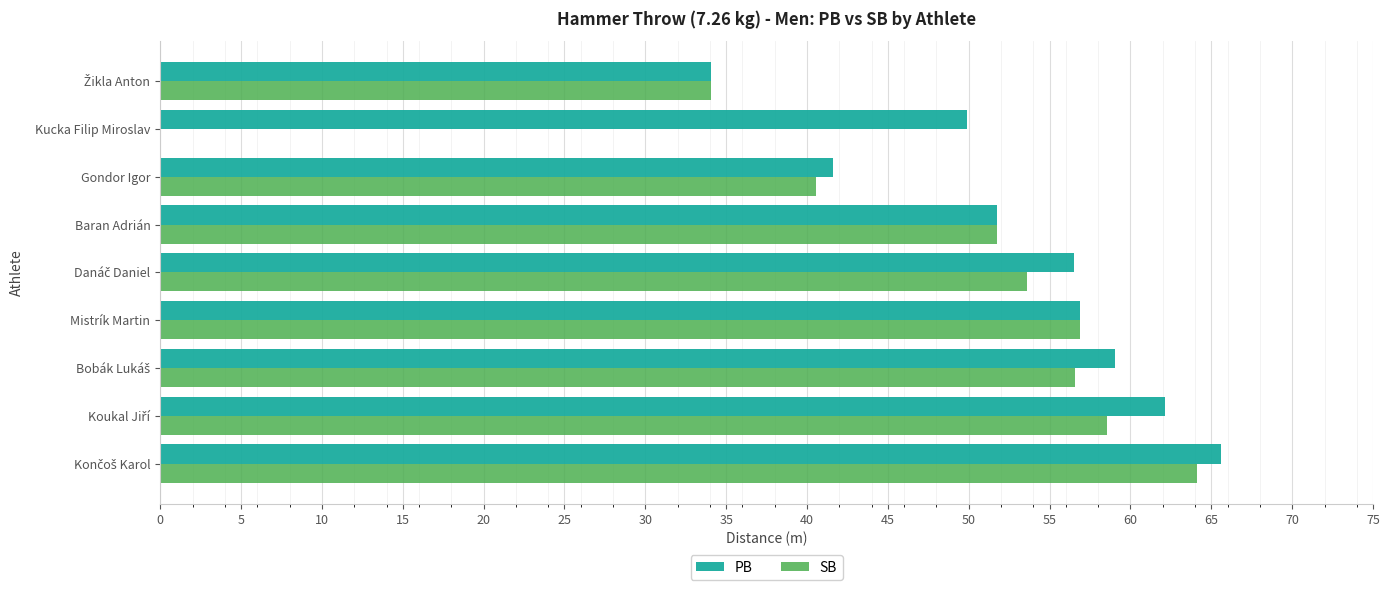

The PB series shows 68.6 at Gondor Igor. True or false?

False